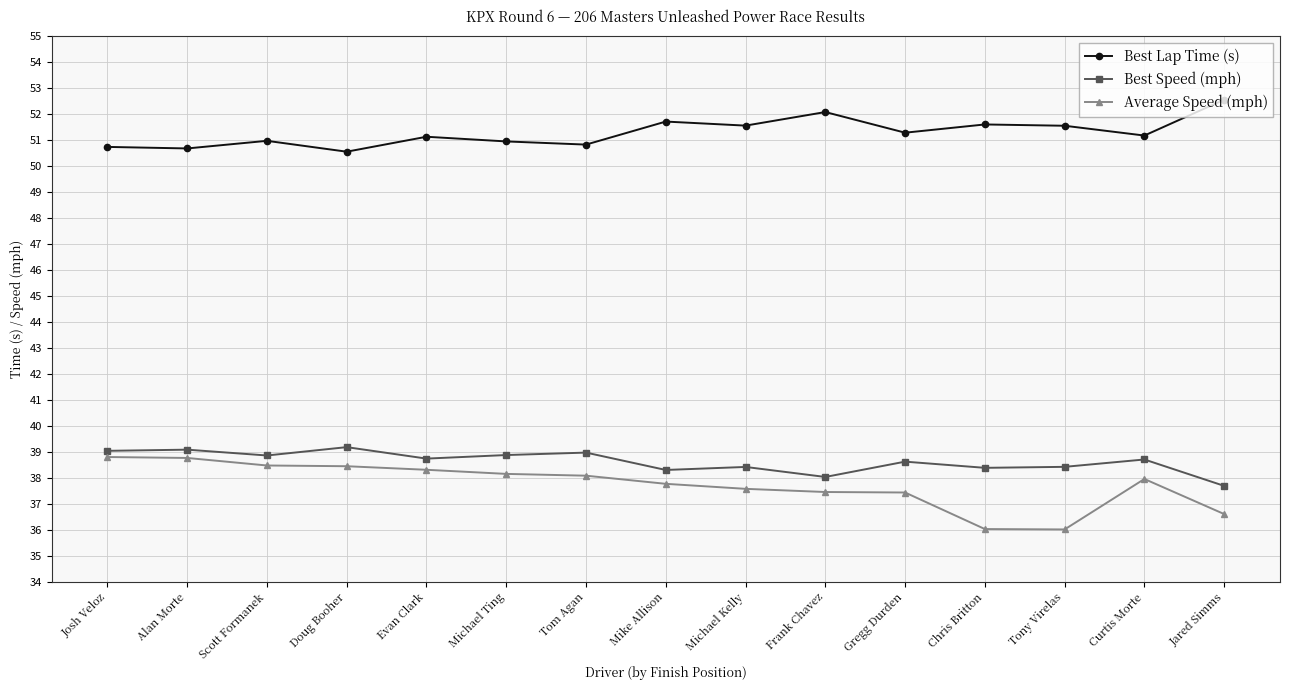

What is the spread (max minus min) of values at Michael Kelly?

14.0